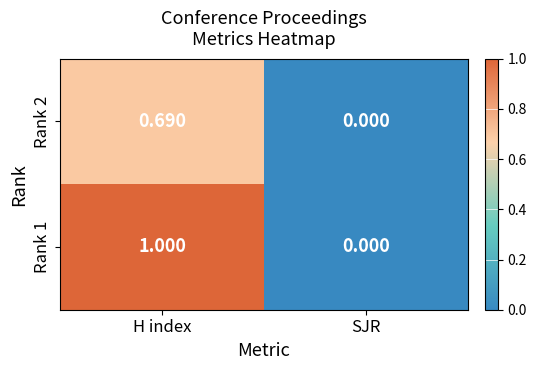

At which label does Rank 2 reach its minimum?

SJR